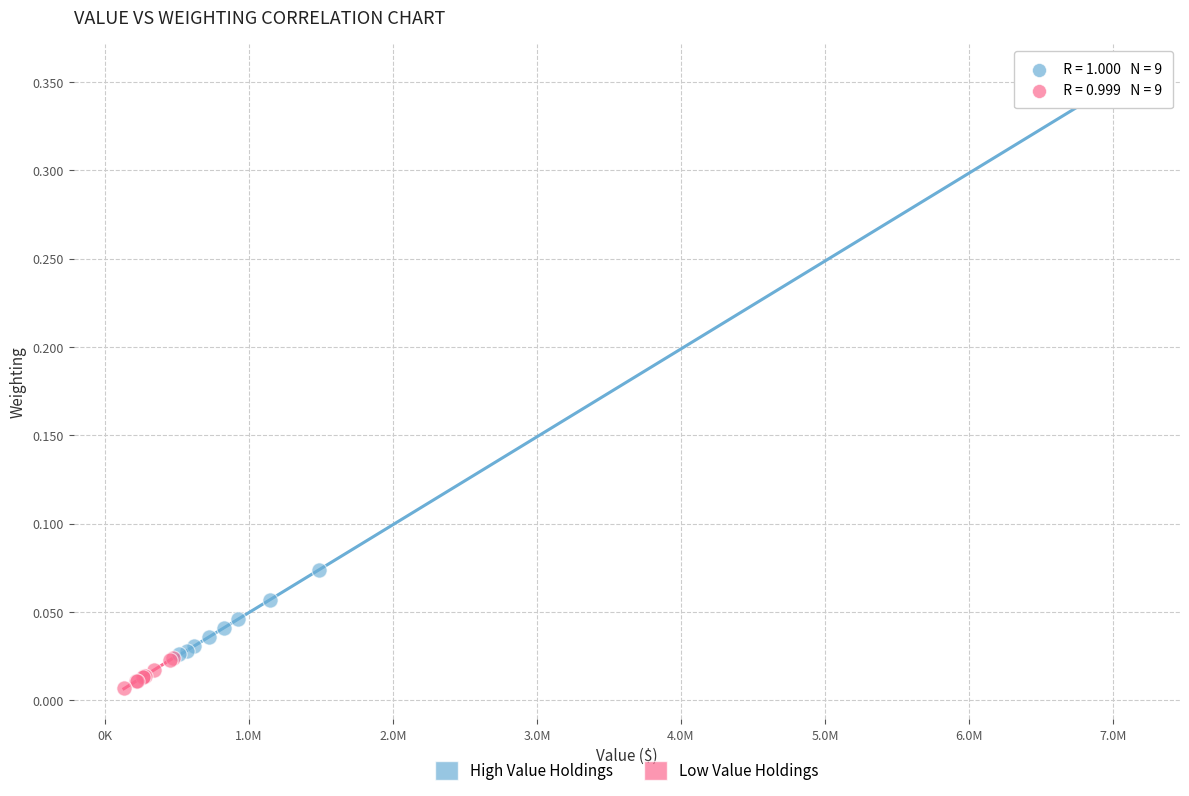

Which series has the largest Y range (max minus min)?

High Value Holdings